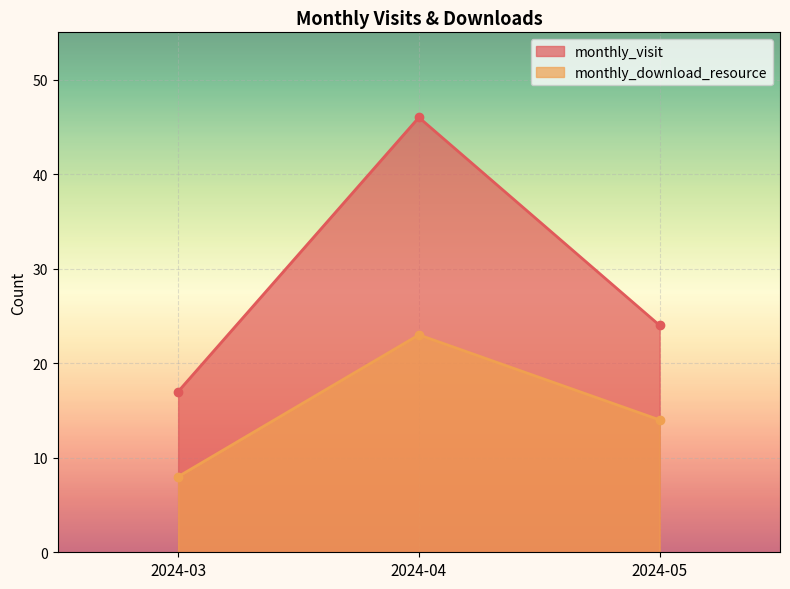

What is the sum of all monthly_download_resource values?

45